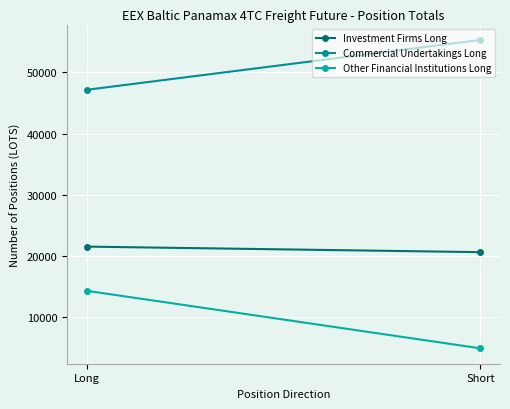

What is the label of the 2nd point from the right?

Long